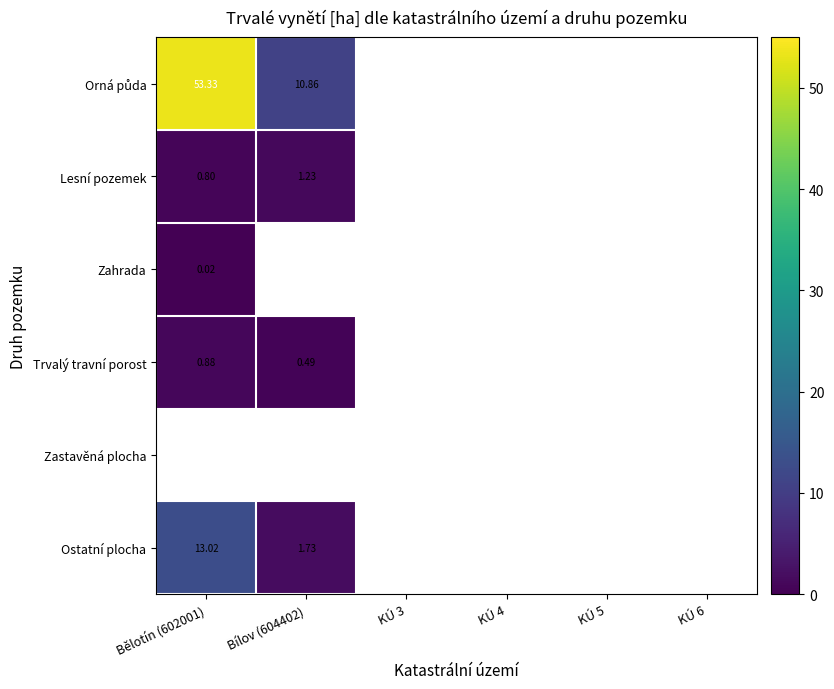

Which has a higher value, KÚ 3 or KÚ 4?

KÚ 3